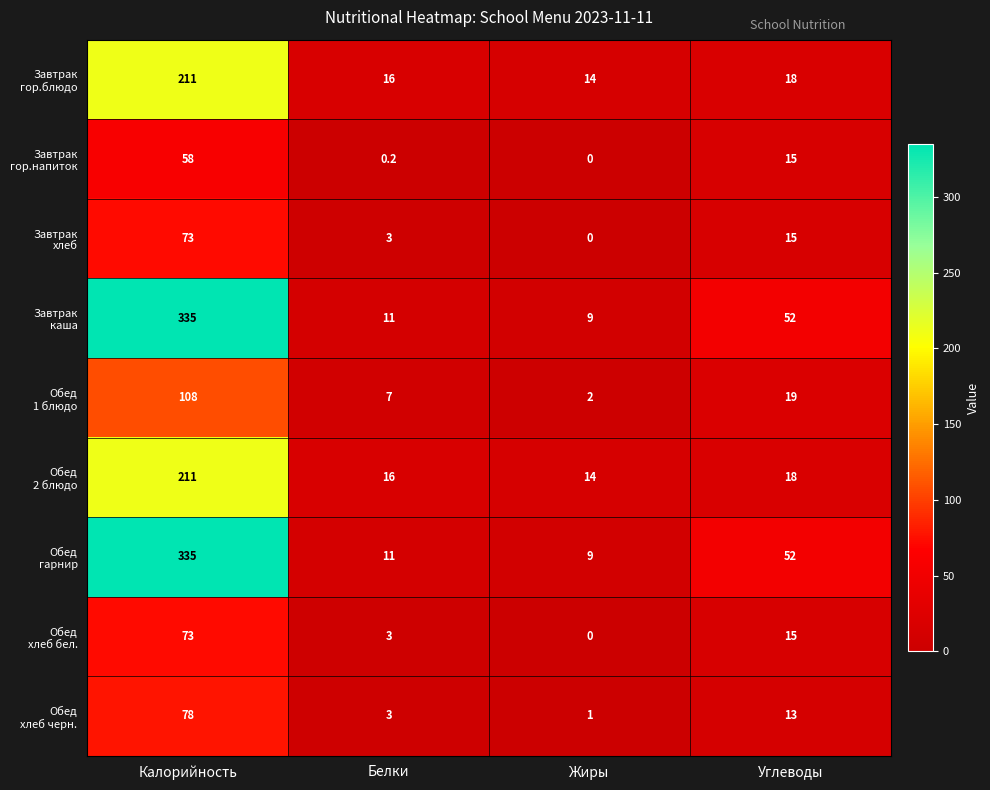

At how many categories does at least one series exceed 166?

1